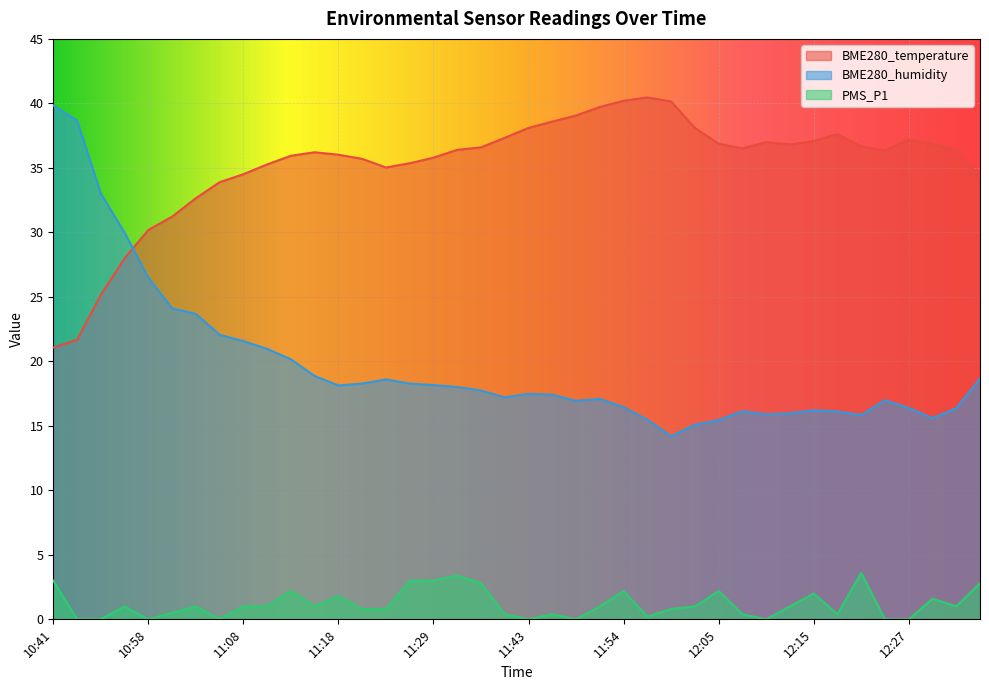

Between 11:31 and 12:15, which series saw the biggest shift?

BME280_humidity